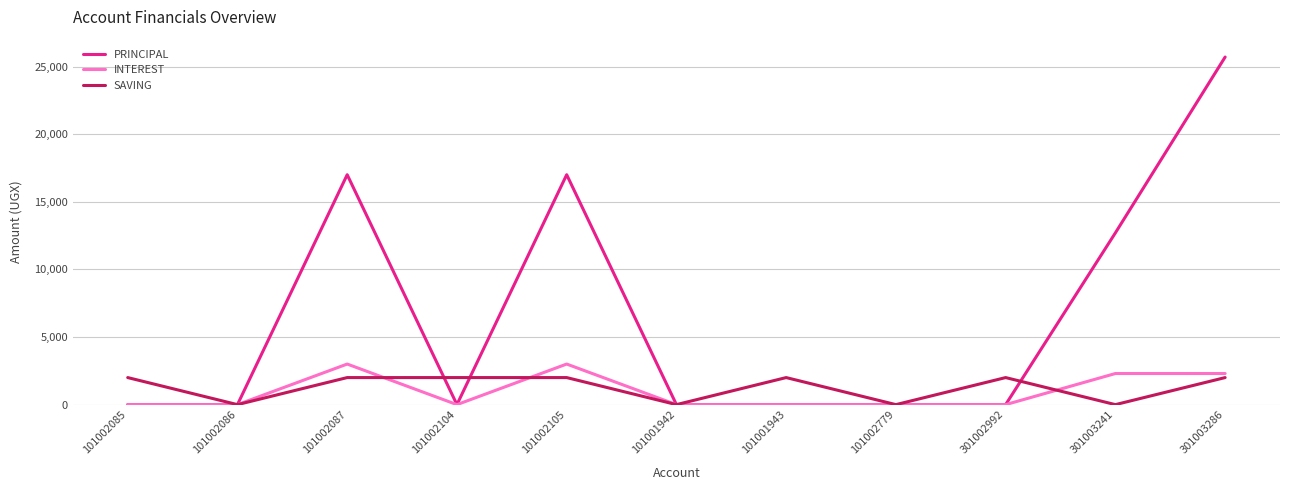

Which series has the largest total across all categories?

PRINCIPAL